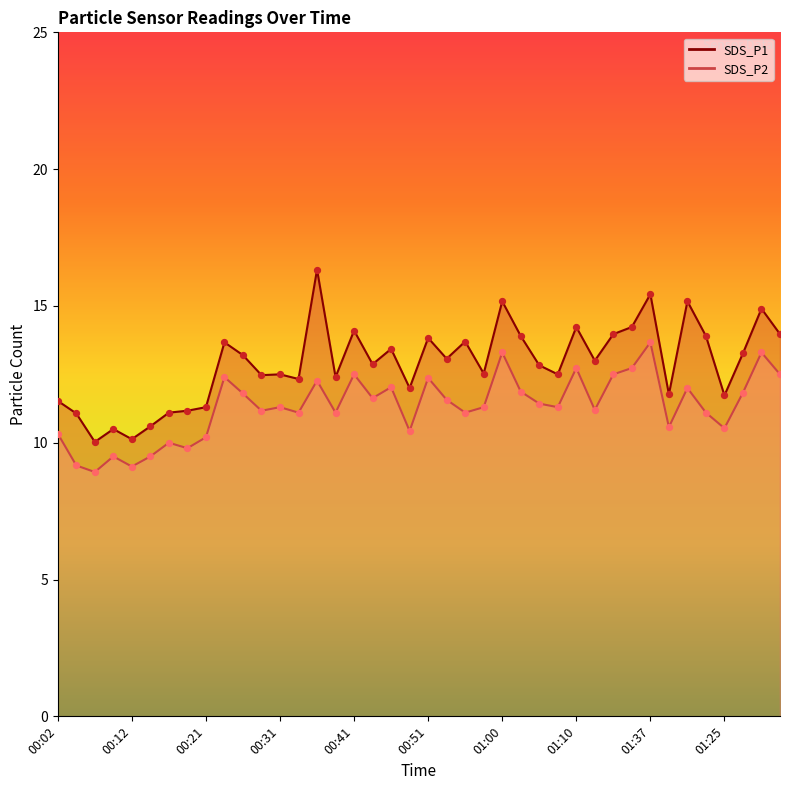

Is the value of SDS_P1 at 00:07 greater than the value of SDS_P2 at 00:41?

No